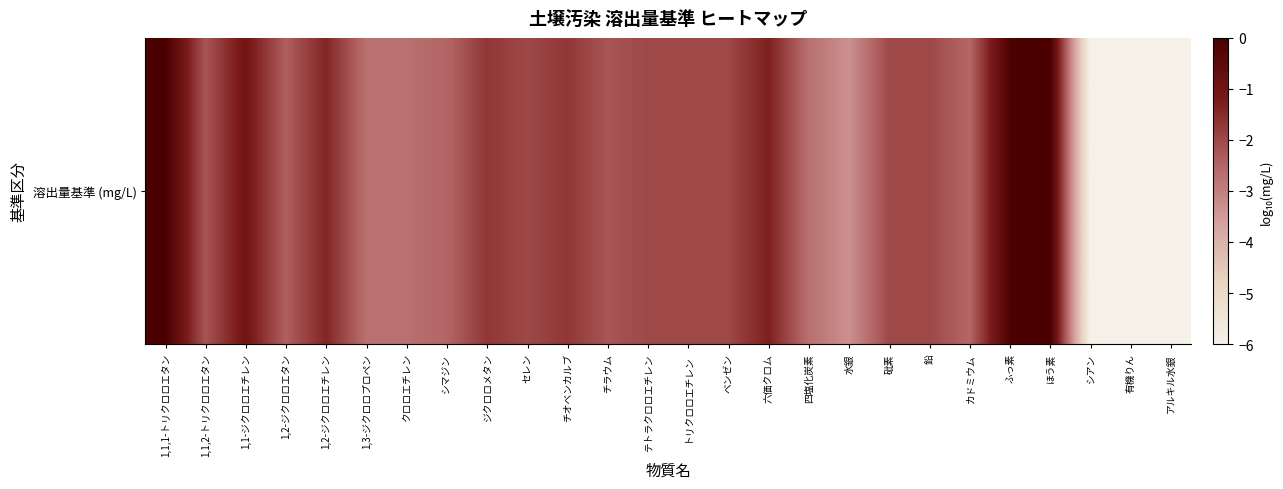

Count the number of data series in this chart.

1